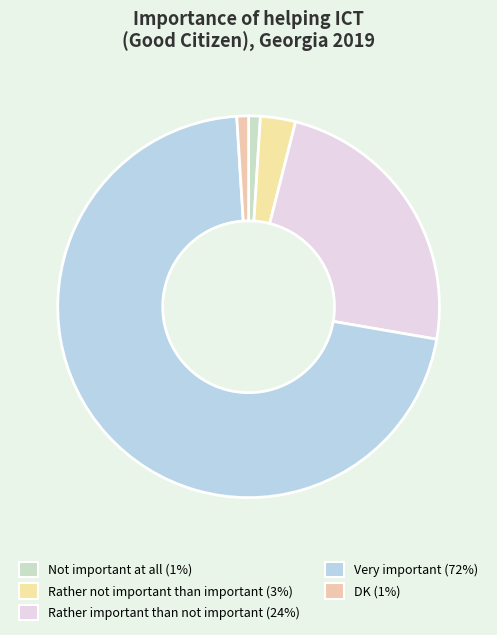

To the nearest percent, what portion does DK represent?

1%